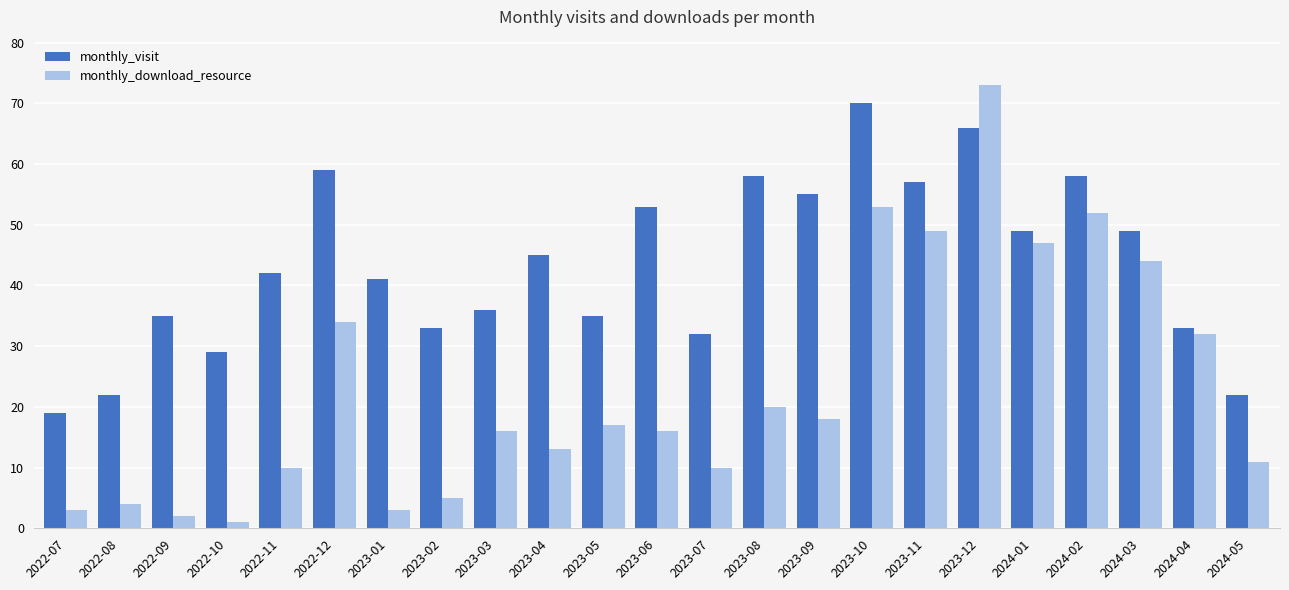

Which series has the largest total across all categories?

monthly_visit